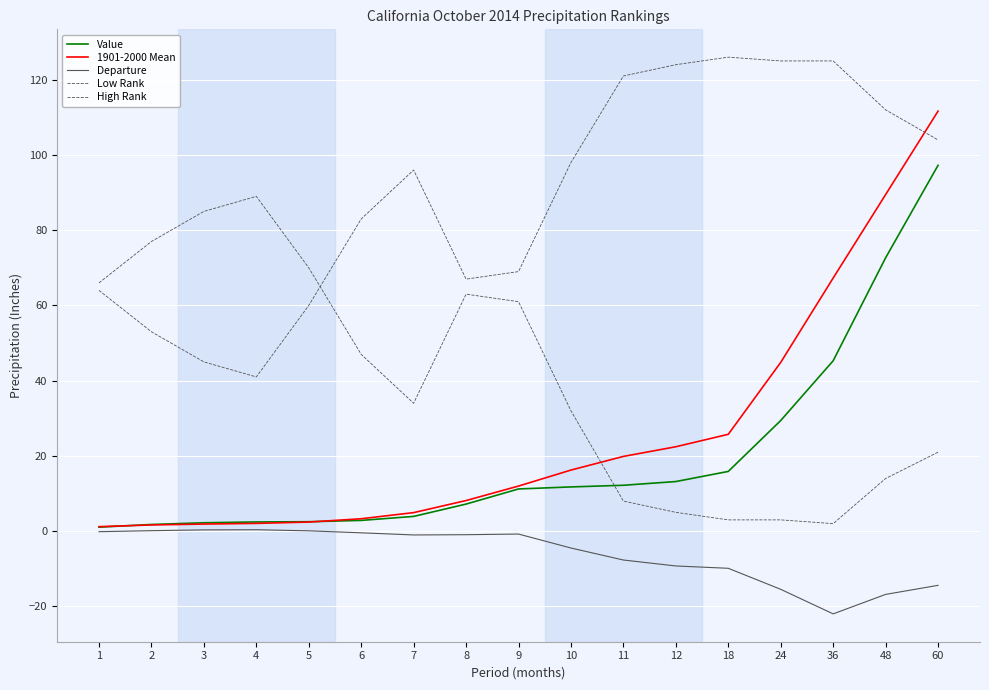

True or false: High Rank and 1901-2000 Mean intersect in this chart.

True